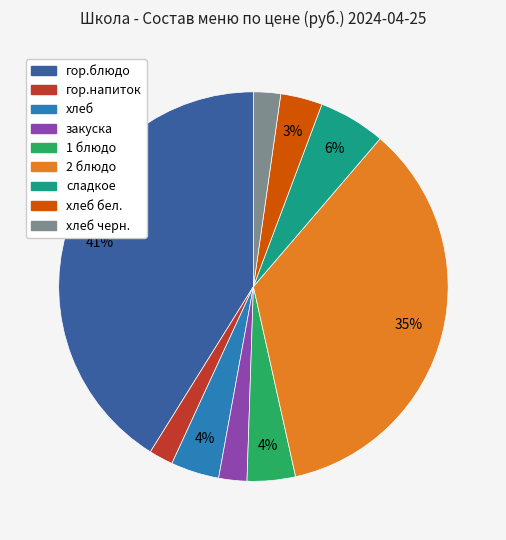

Is there a majority slice in this chart?

No